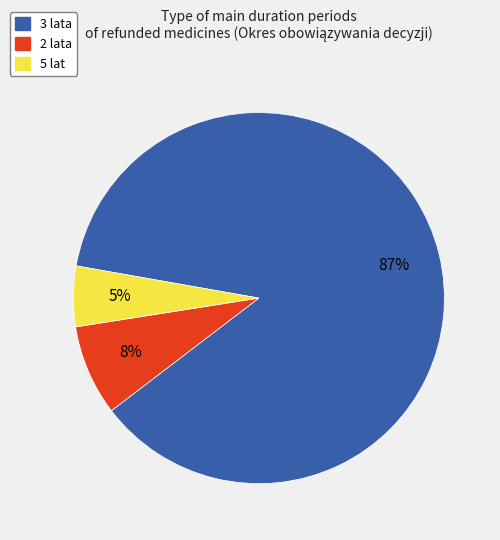

What is the smallest slice in the pie chart?

5 lat